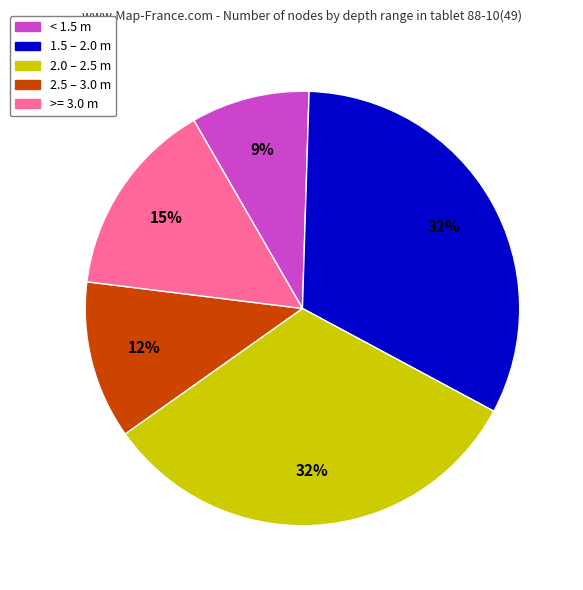

To the nearest percent, what is the average slice percentage?

20%